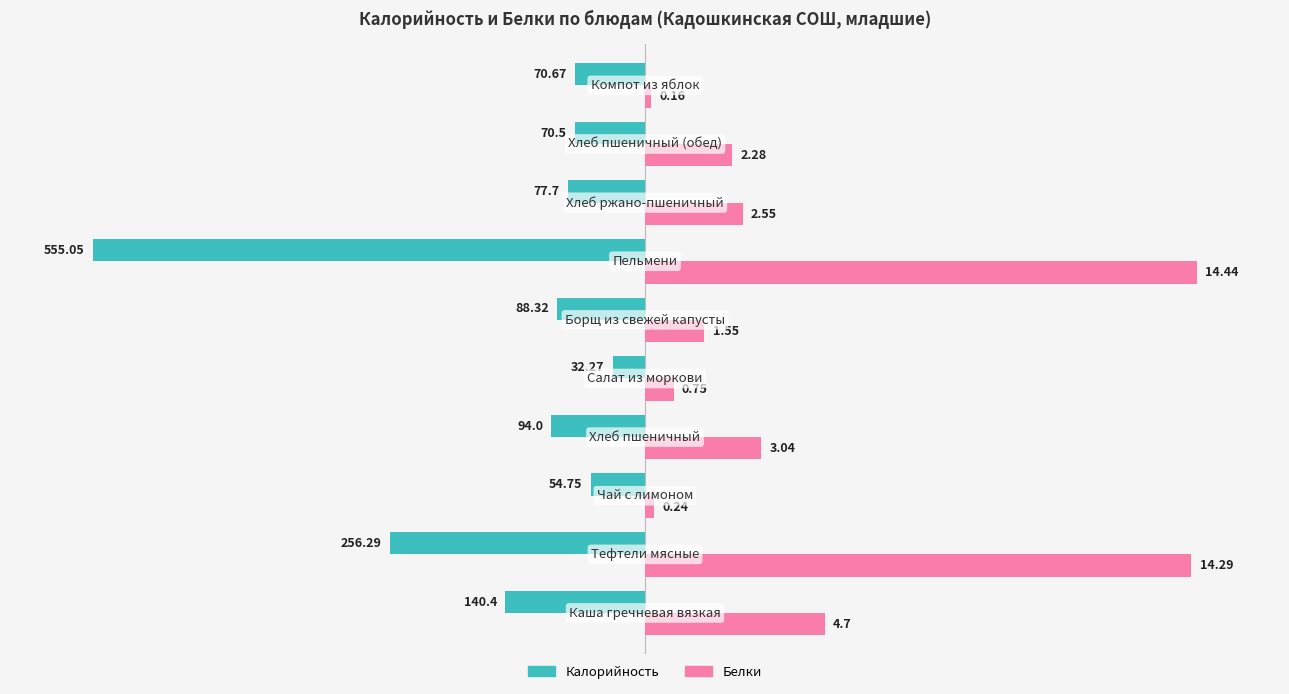

What are all the series names shown in the legend?

Калорийность, Белки